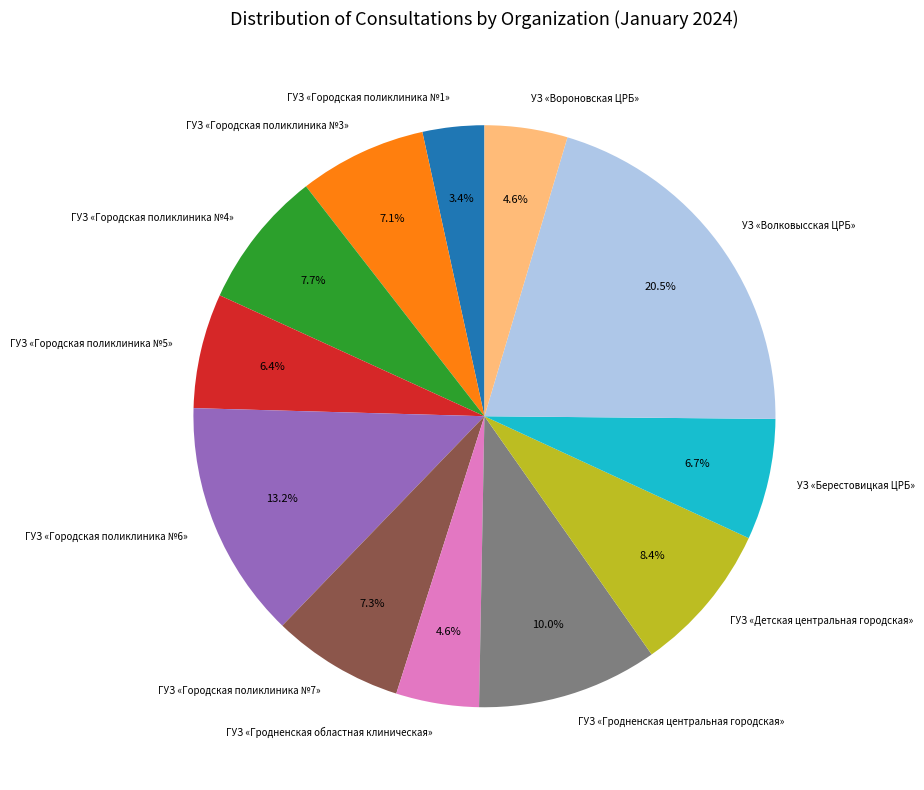

To the nearest percent, what portion does УЗ «Берестовицкая ЦРБ» represent?

7%